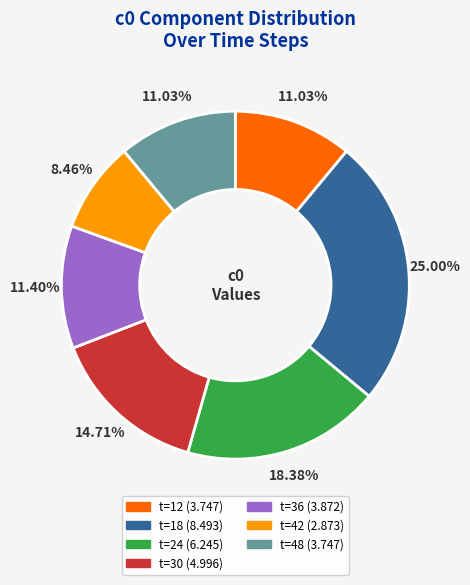

Approximately how many times larger is the value at t=24 compared to t=36?

1.6